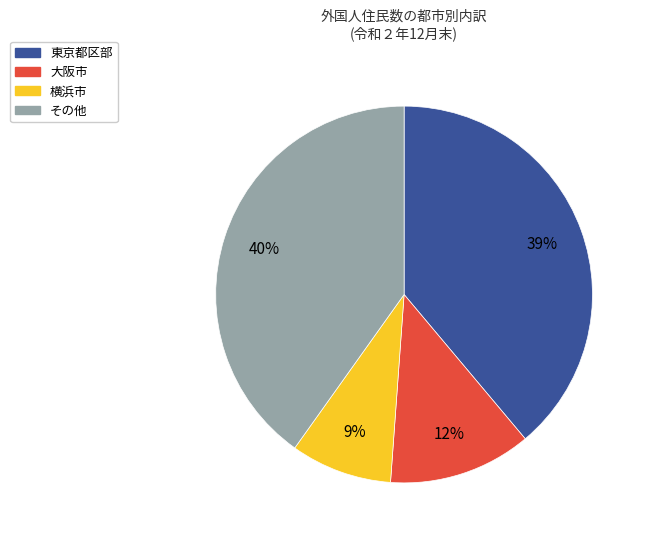

How many segments does this pie chart have?

4